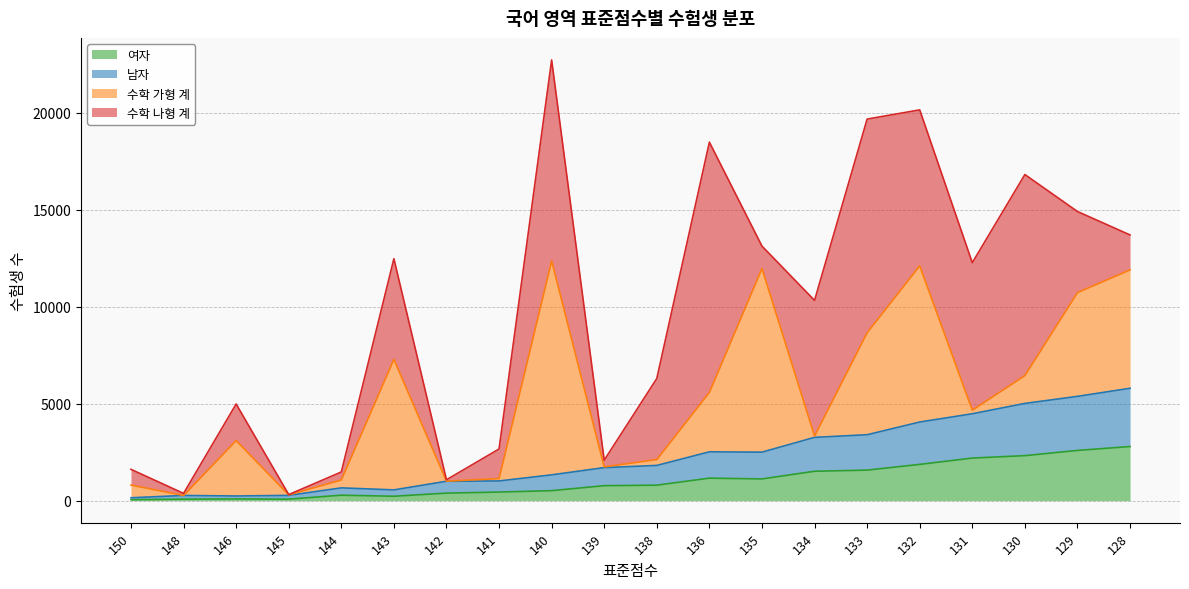

Does the chart have visible grid lines?

Yes